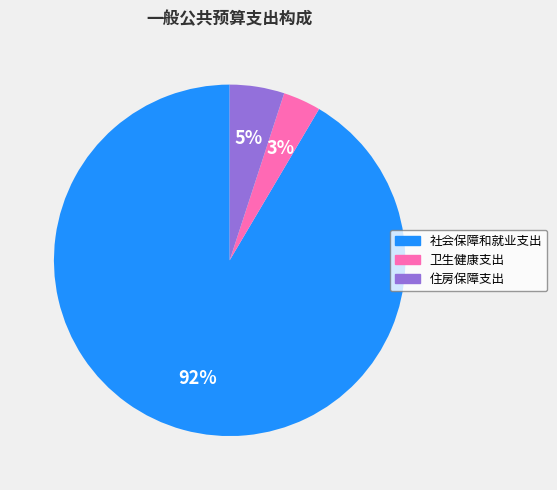

Does any single category account for the majority?

Yes